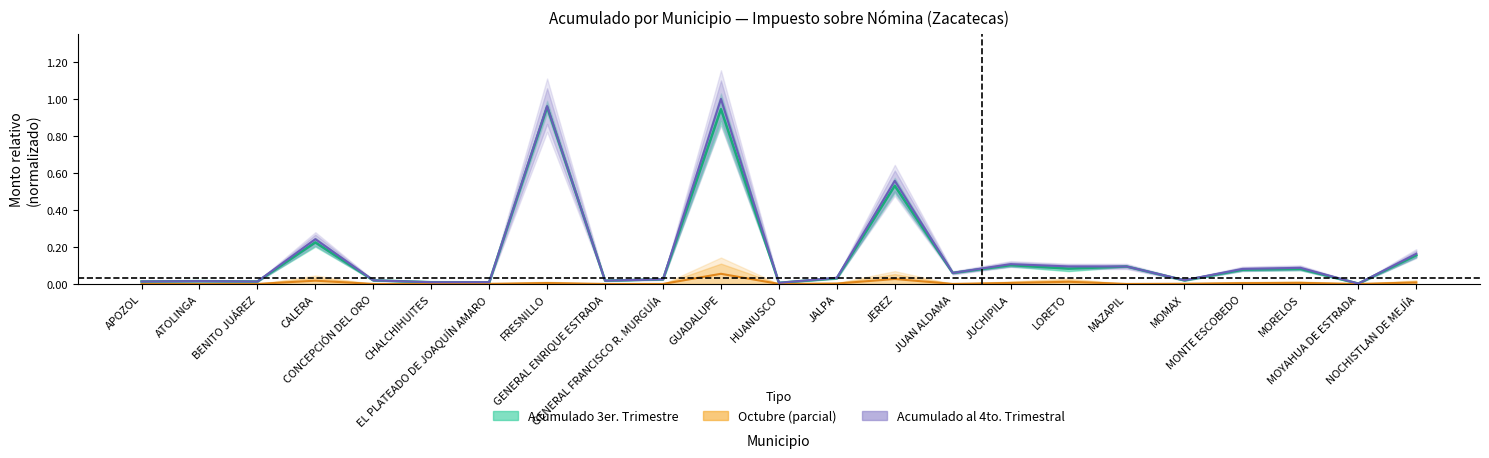

What is the approximate value of Acumulado al 4to. Trimestral at MORELOS?

0.1